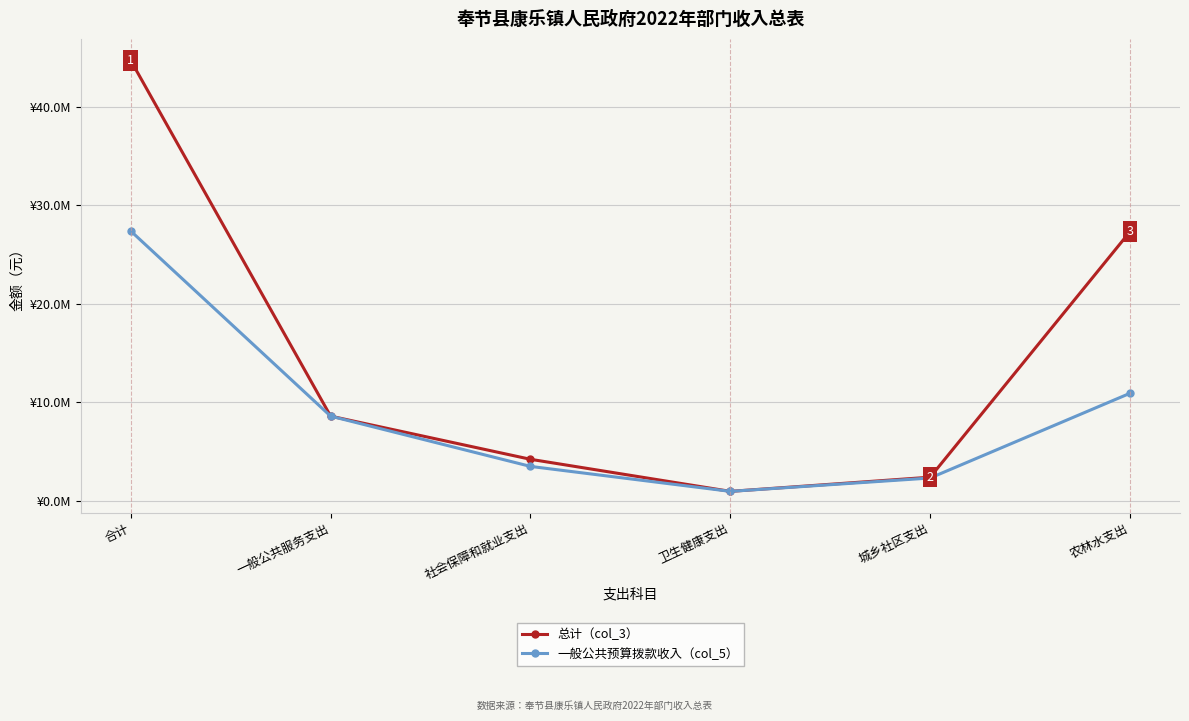

At which label does 一般公共预算拨款收入（col_5） first exceed 8603049?

合计